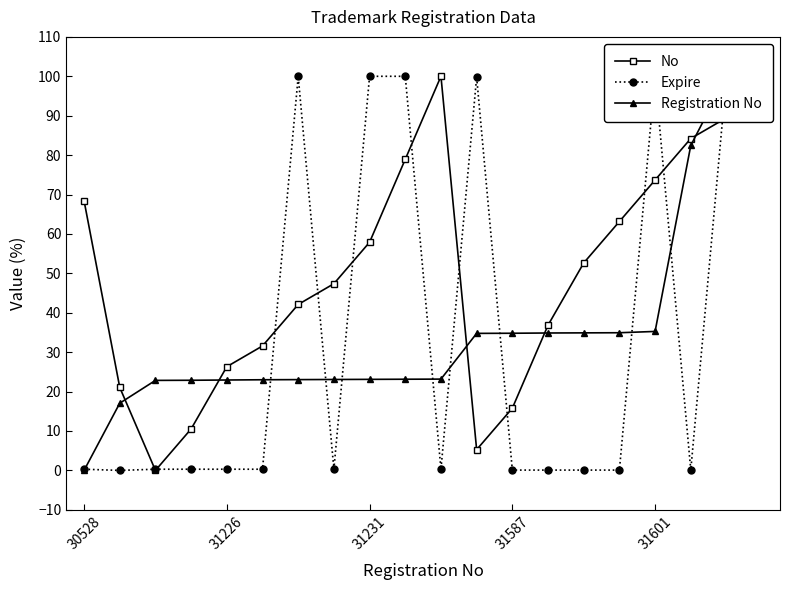

True or false: No has a value of 84.7 at 31231.

False